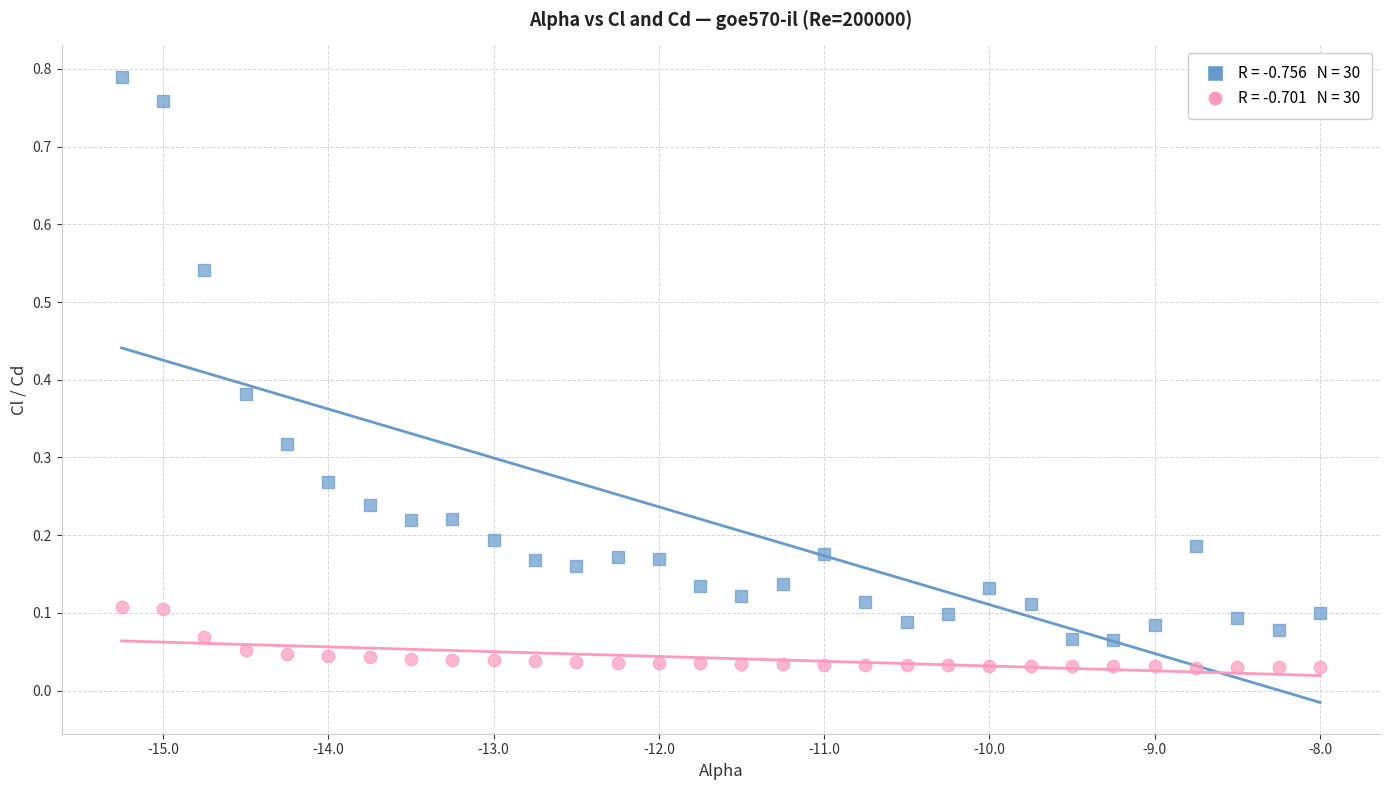

Across all data points, what is the range of X values (max minus min)?

7.2